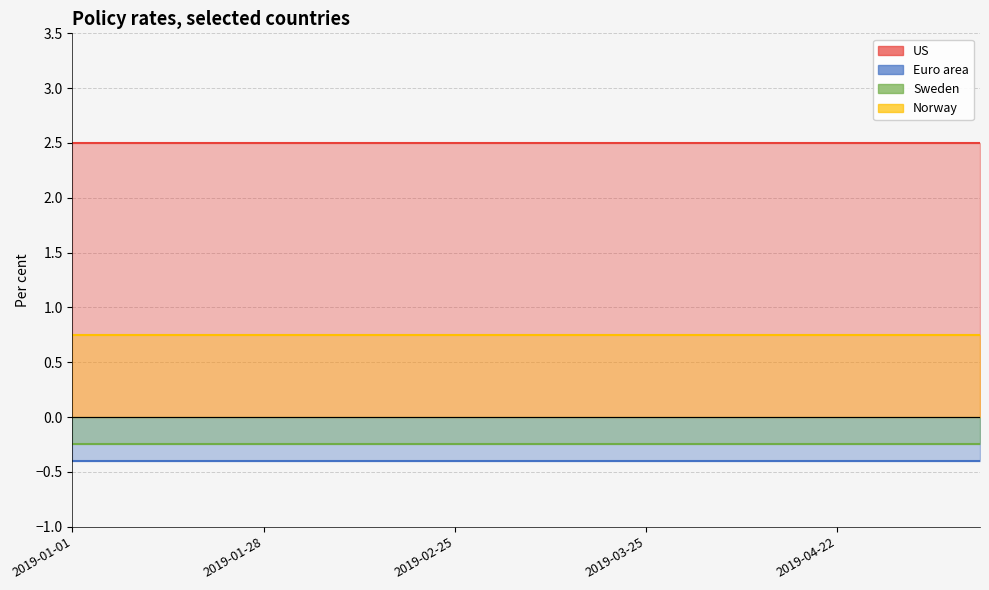

True or false: Sweden and Euro area cross at least once.

False